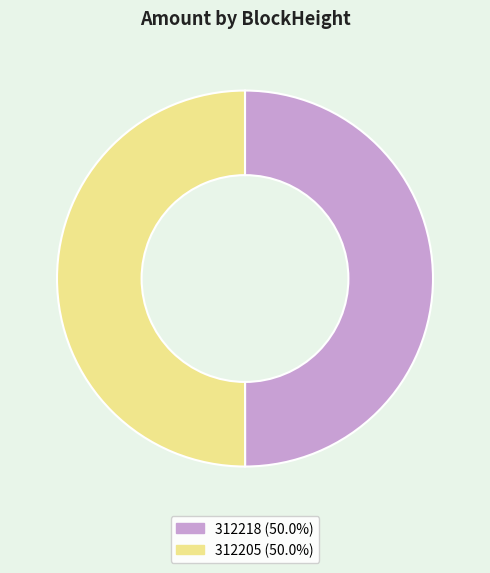

How many slices are in this pie chart?

2